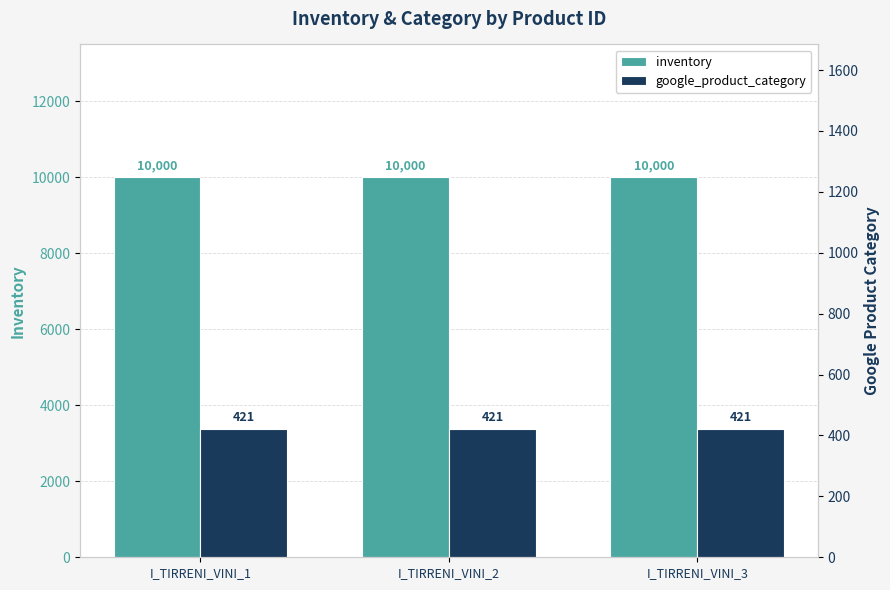

Which series has the largest range (max minus min)?

inventory